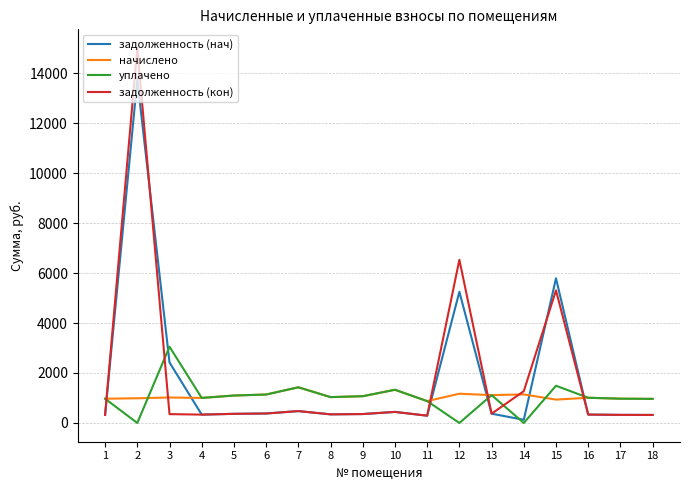

The value of начислено at 1 is 408.3. True or false?

False